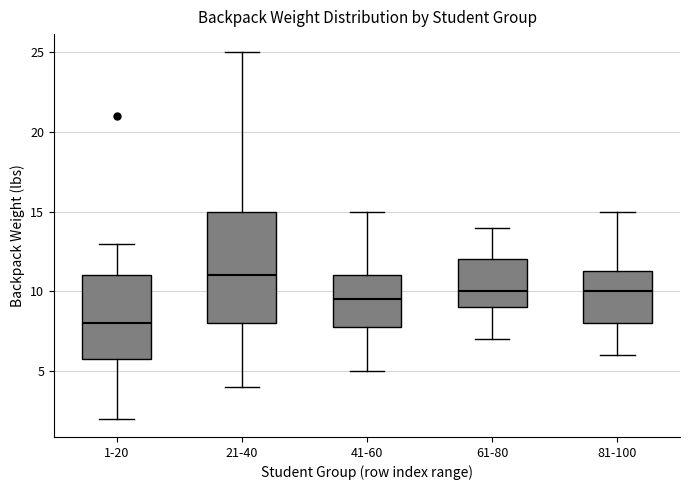

Which box is the tallest, from its lower edge to its upper edge?

21-40